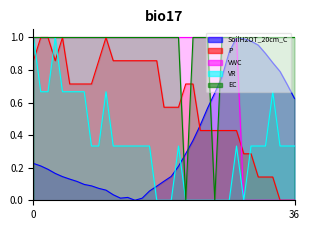

What is the sum of all SoilH2OT_20cm_C values?

14.0